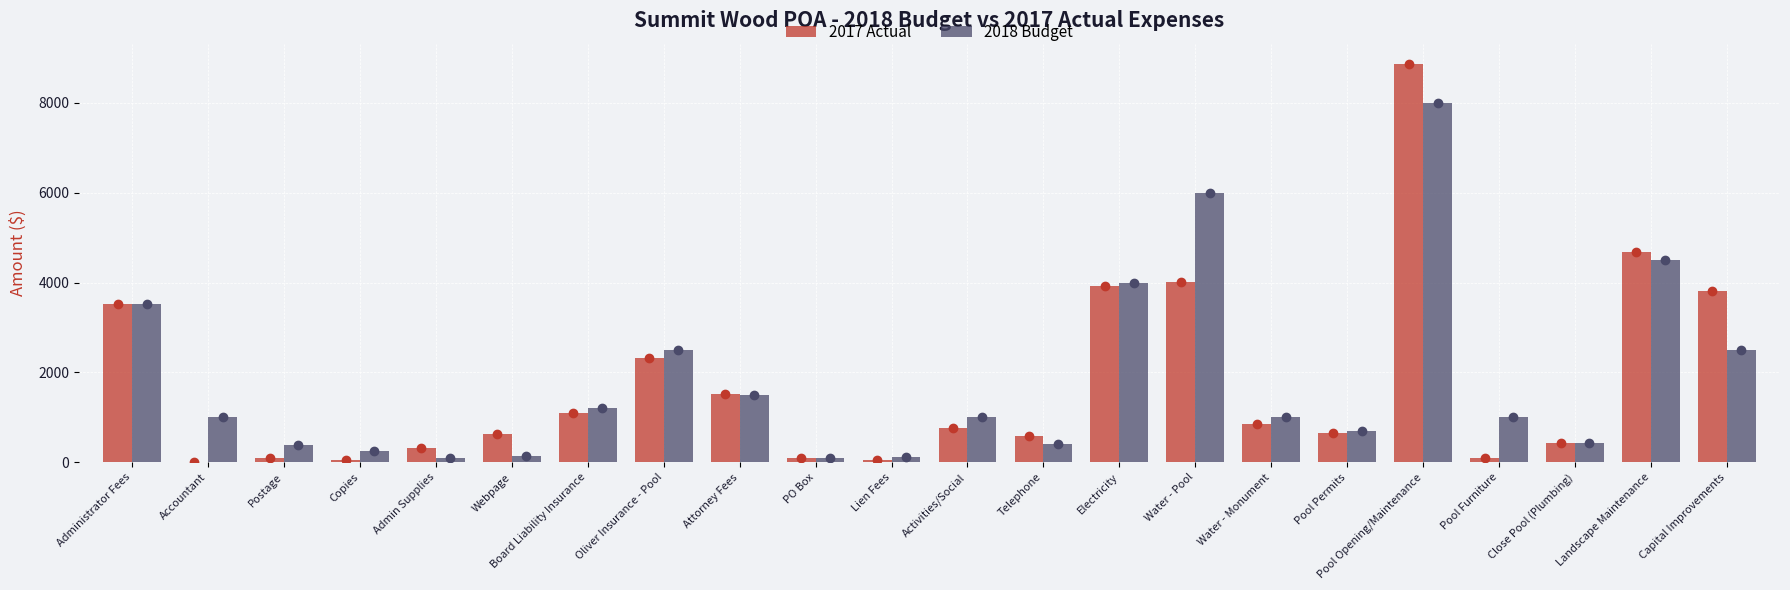

At how many categories does at least one series exceed 8536?

1